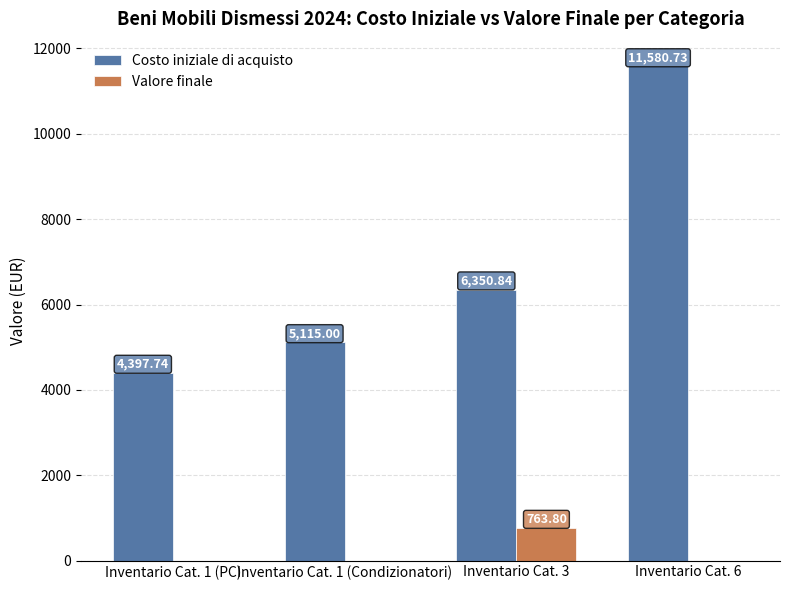

Which series has the widest spread of values?

Costo iniziale di acquisto